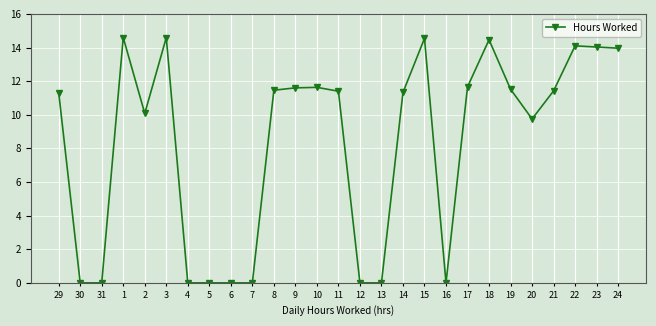

What is the difference between the maximum and minimum values?

14.6